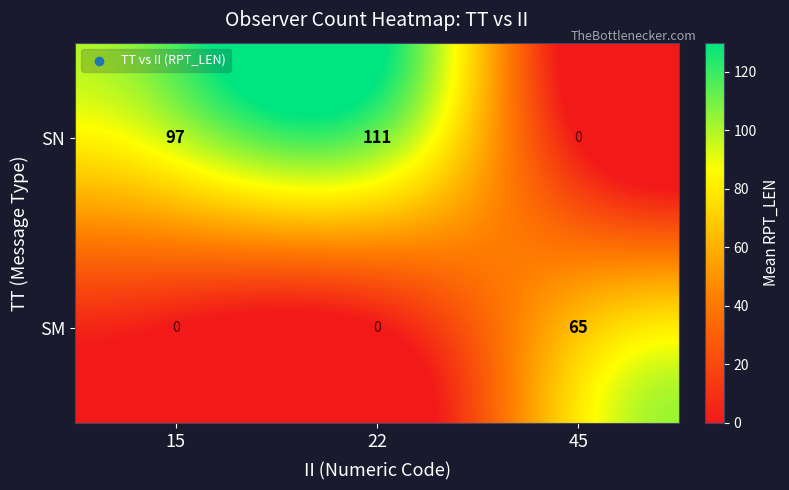

Reading right to left, what are all the values shown in this chart?

SN: 0	111	97
SM: 65	0	0